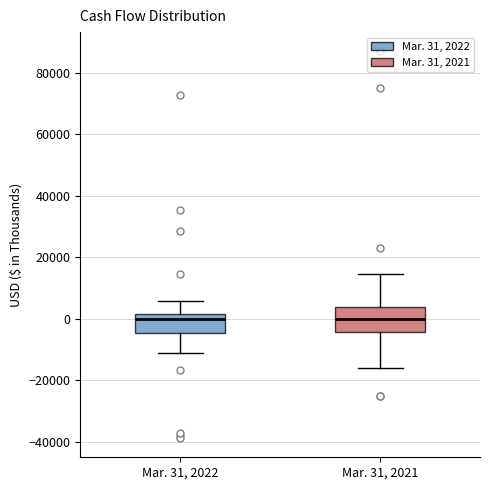

Reading left to right, read every box against the y-axis: the position of its median line, the range the box covers, and the ends of its whiskers. The values are not printed on the chart, so give them approximately, as read against the axis.

Mar. 31, 2022: median 0, box -4000 to 2000, whiskers -12000 to 6000
Mar. 31, 2021: median 0, box -4000 to 4000, whiskers -16000 to 14000